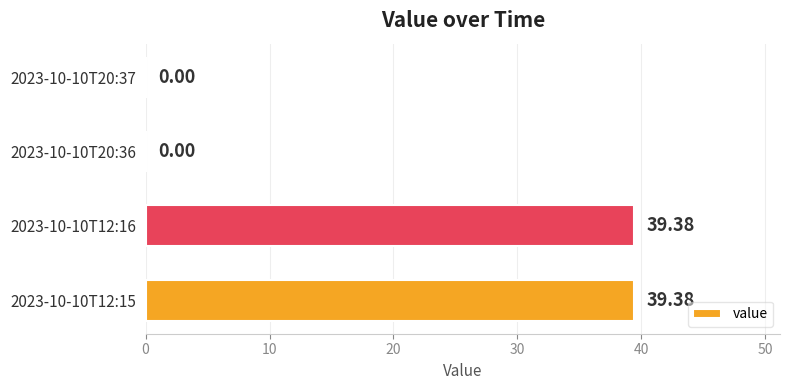

What is the sum of all values?

78.8